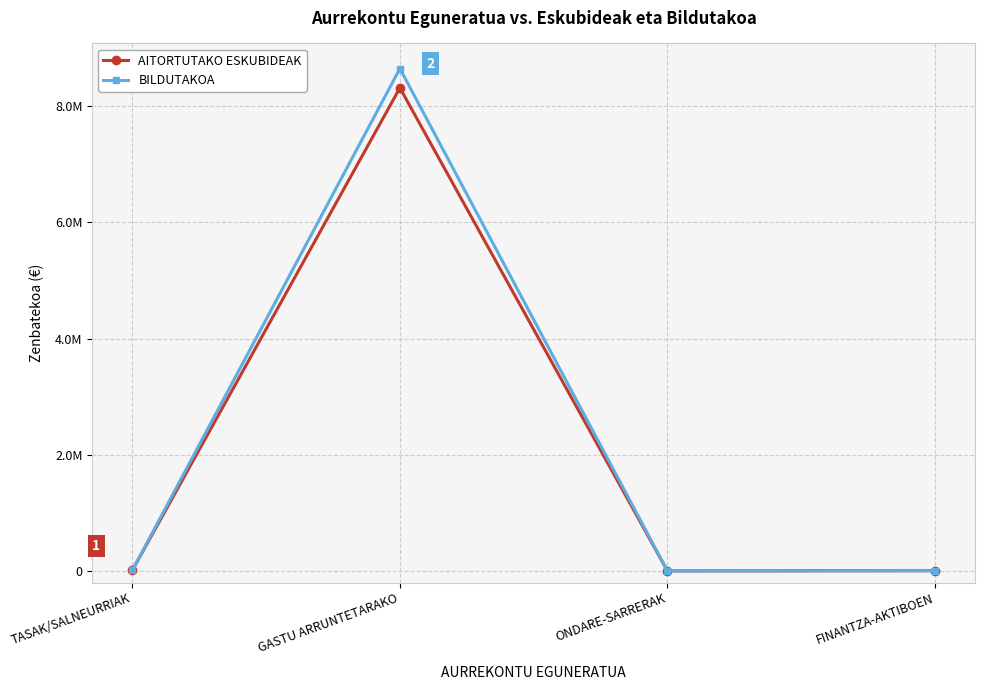

What is the difference between the second highest and minimum values in the AITORTUTAKO ESKUBIDEAK series?

11872.0